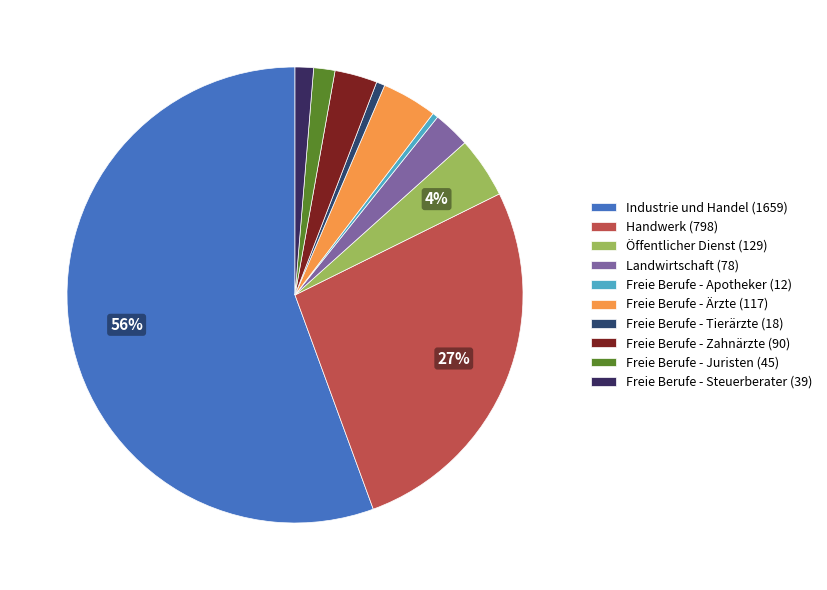

Rank the categories by value from highest to lowest.

Industrie und Handel, Handwerk, Öffentlicher Dienst, Freie Berufe - Ärzte, Freie Berufe - Zahnärzte, Landwirtschaft, Freie Berufe - Juristen, Freie Berufe - Steuerberater, Freie Berufe - Tierärzte, Freie Berufe - Apotheker